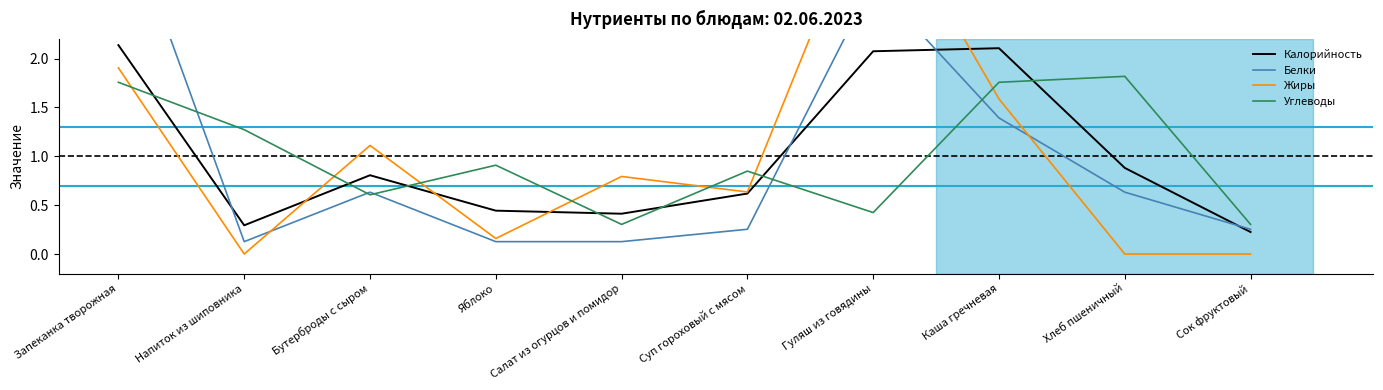

What is the difference between the Калорийность values at Бутерброды с сыром and Каша гречневая?

1.3